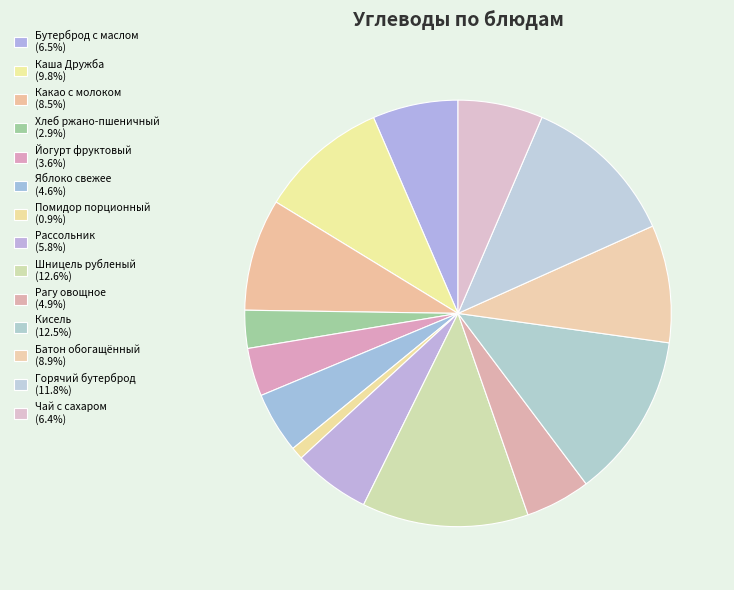

Is Чай с сахаром the majority of the pie?

No